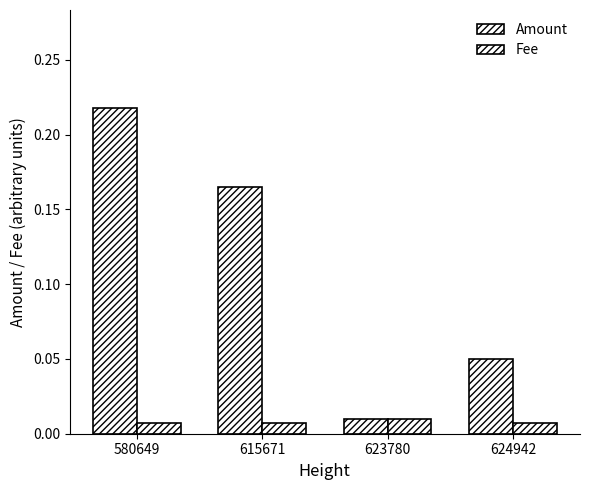

How many distinct data groups are displayed?

2